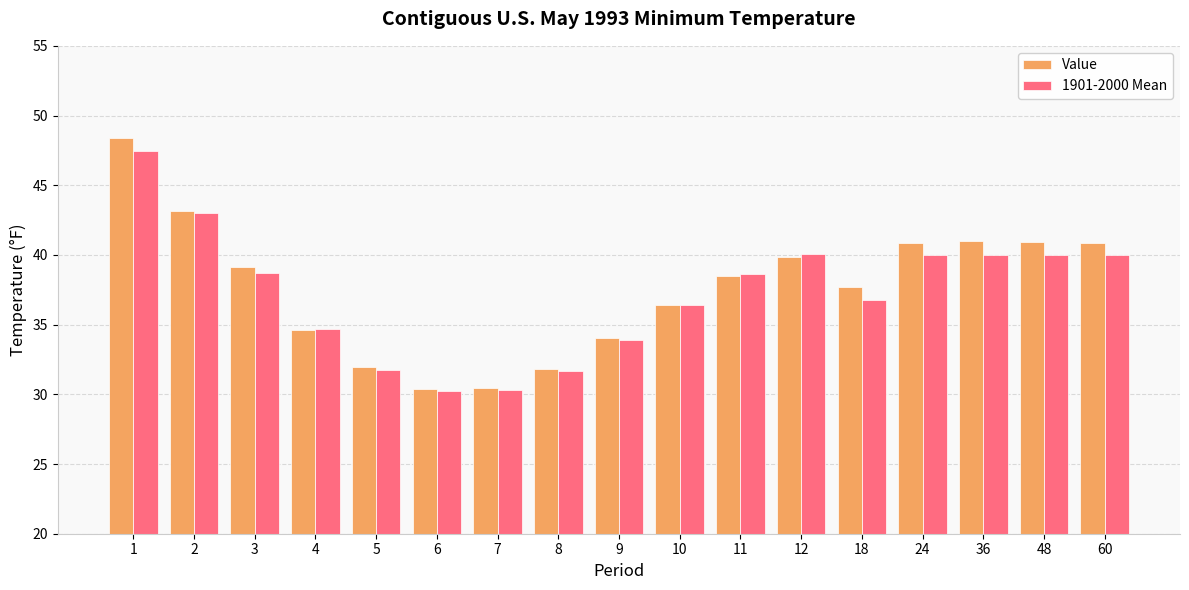

What is the difference between the 1901-2000 Mean values at 8 and 10?

4.8